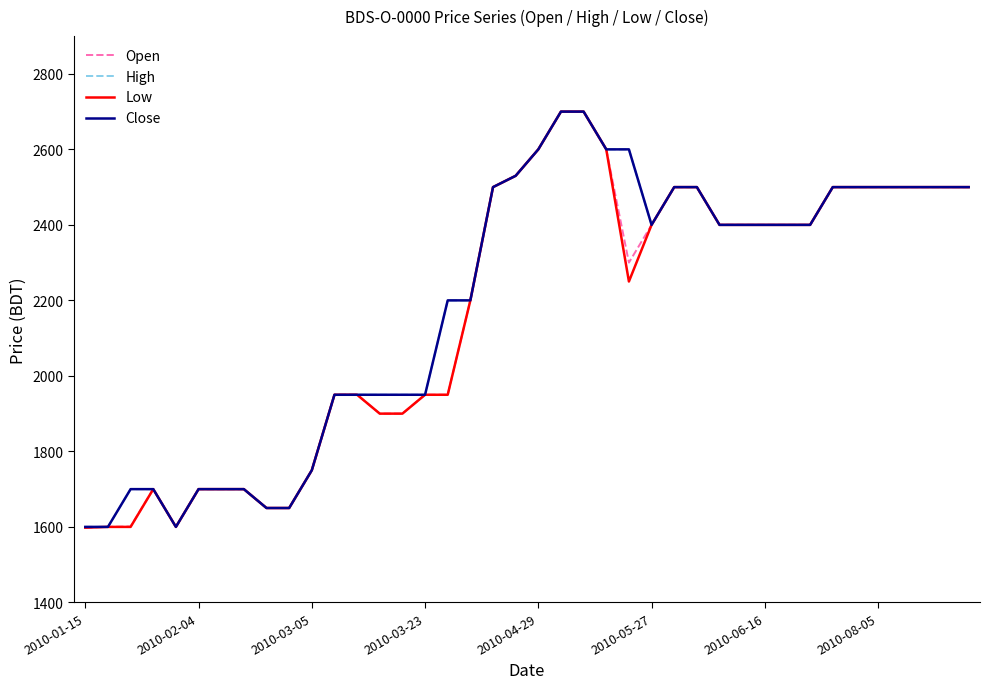

Is this an area chart (filled region under the line)?

No